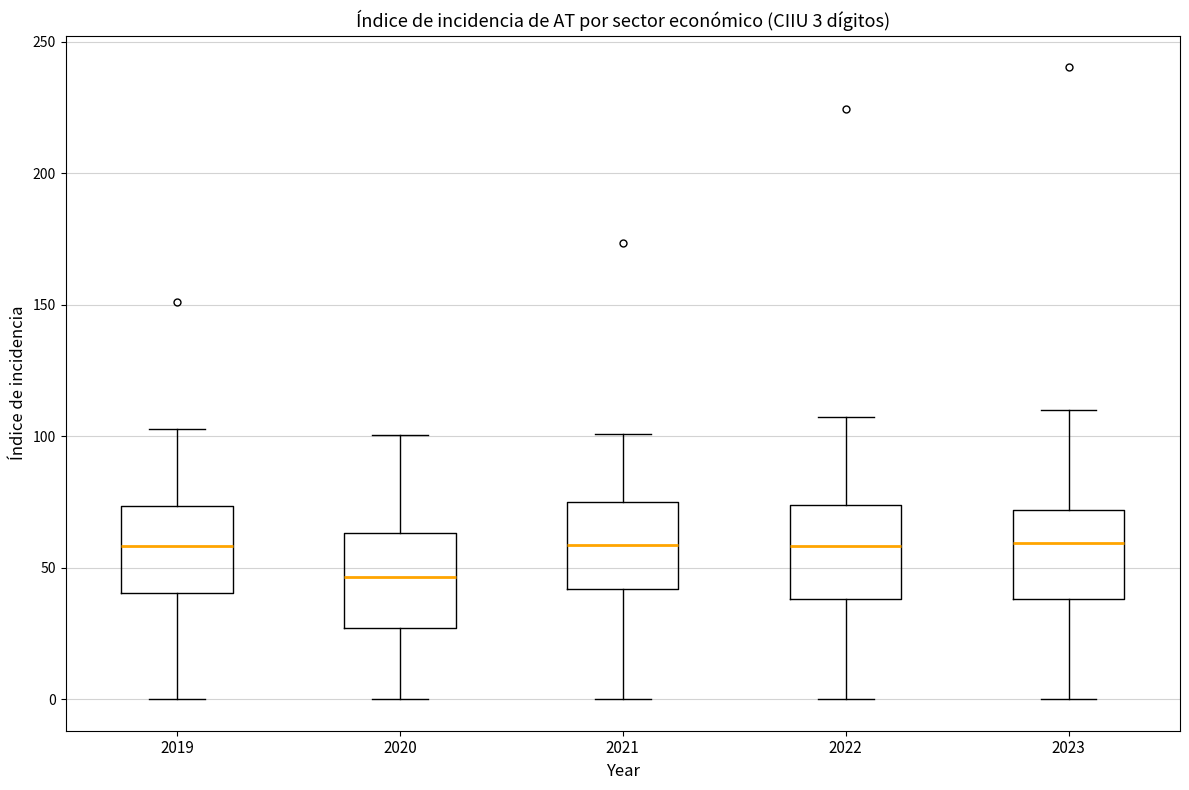

Which box has the lowest median line?

2020